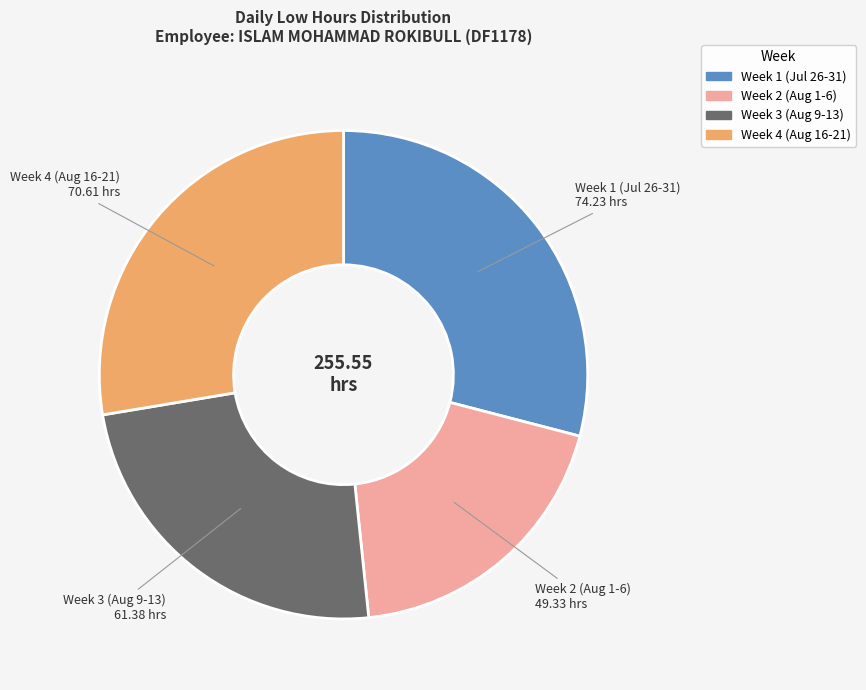

Between Week 2 (Aug 1-6) and Week 4 (Aug 16-21), which is larger?

Week 4 (Aug 16-21)